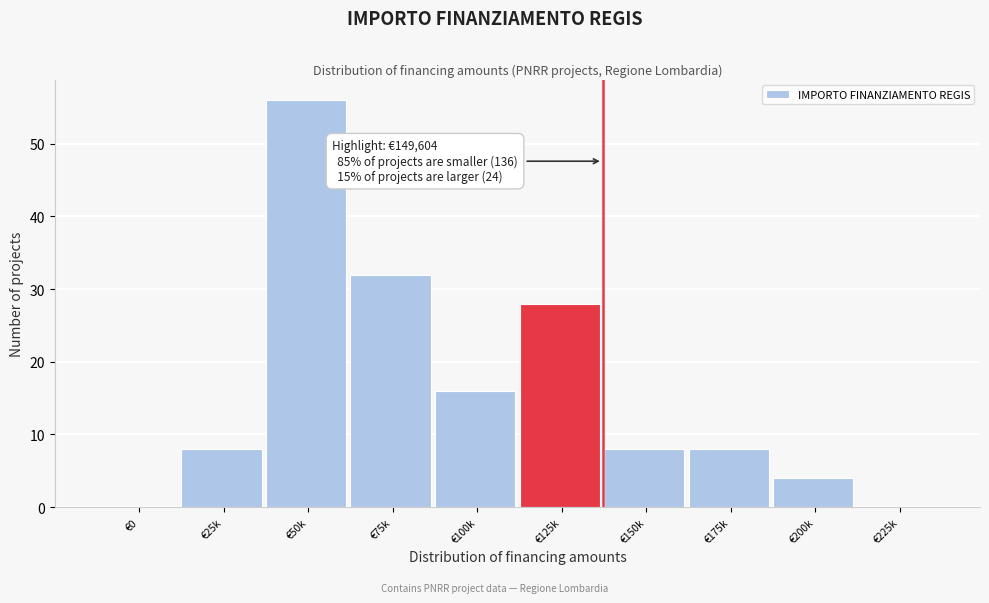

Reading right to left, transcribe all the data shown in this chart.

€225k=0	€200k=4	€175k=8	€150k=8	€125k=28	€100k=16	€75k=32	€50k=56	€25k=8	€0=0